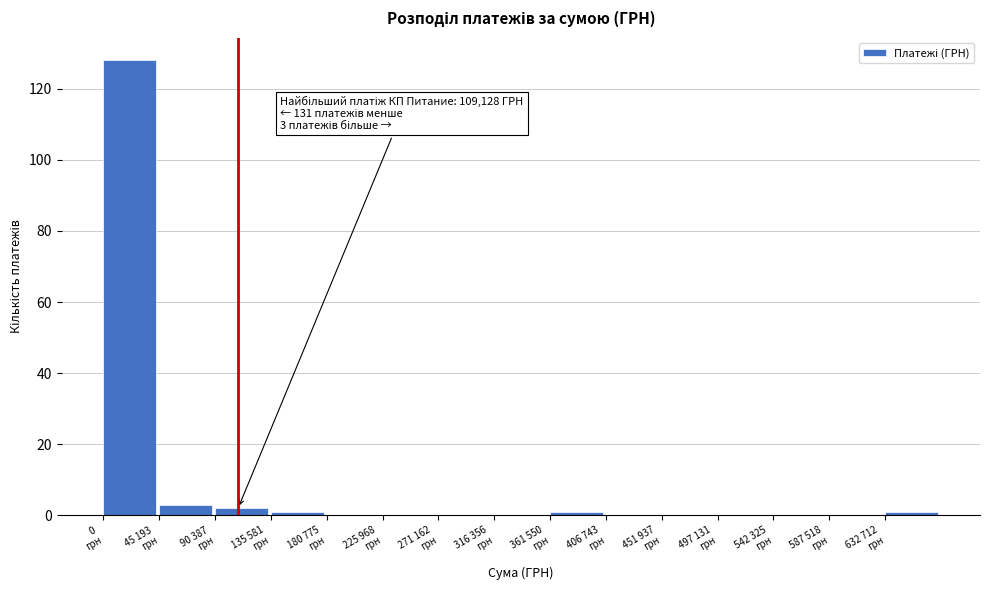

What is the sum of all values?

136